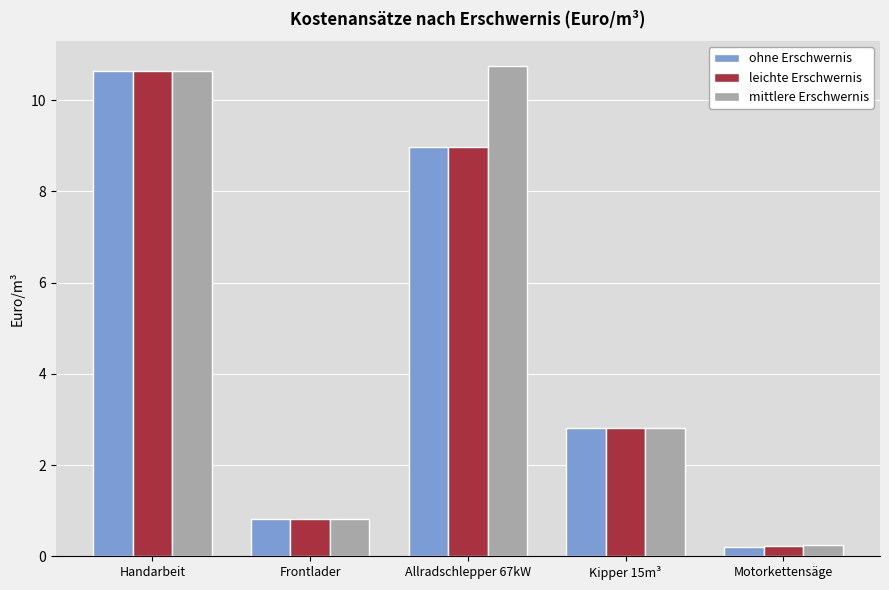

Reading left to right, transcribe all the data shown in this chart.

ohne Erschwernis: Handarbeit=10.6	Frontlader=0.8	Allradschlepper 67kW=9.0	Kipper 15m³=2.8	Motorkettensäge=0.2
leichte Erschwernis: Handarbeit=10.6	Frontlader=0.8	Allradschlepper 67kW=9.0	Kipper 15m³=2.8	Motorkettensäge=0.2
mittlere Erschwernis: Handarbeit=10.6	Frontlader=0.8	Allradschlepper 67kW=10.8	Kipper 15m³=2.8	Motorkettensäge=0.3